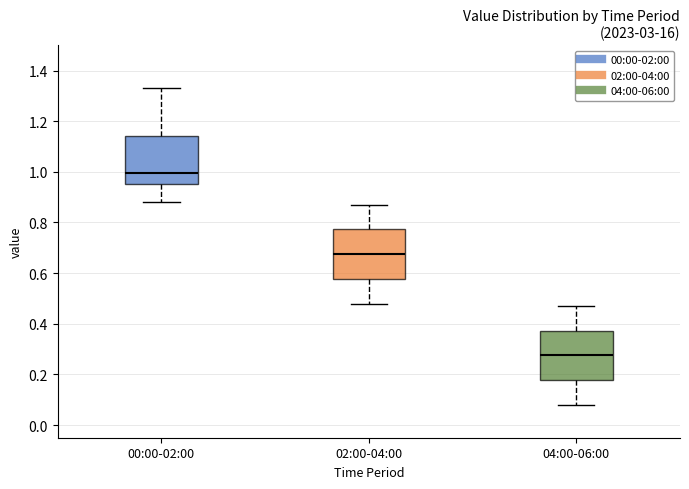

Which box's median line is the lowest?

04:00-06:00